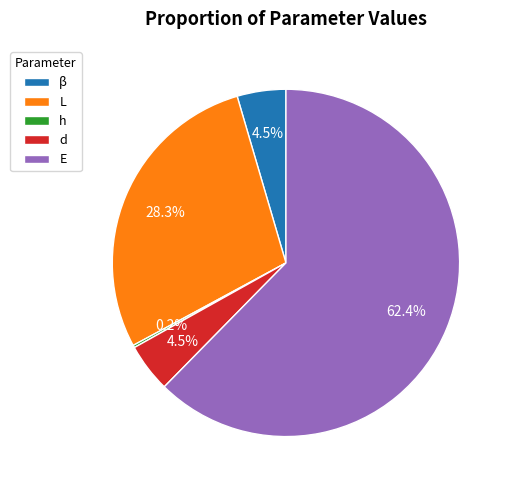

True or false: d accounts for 10% of the total.

False